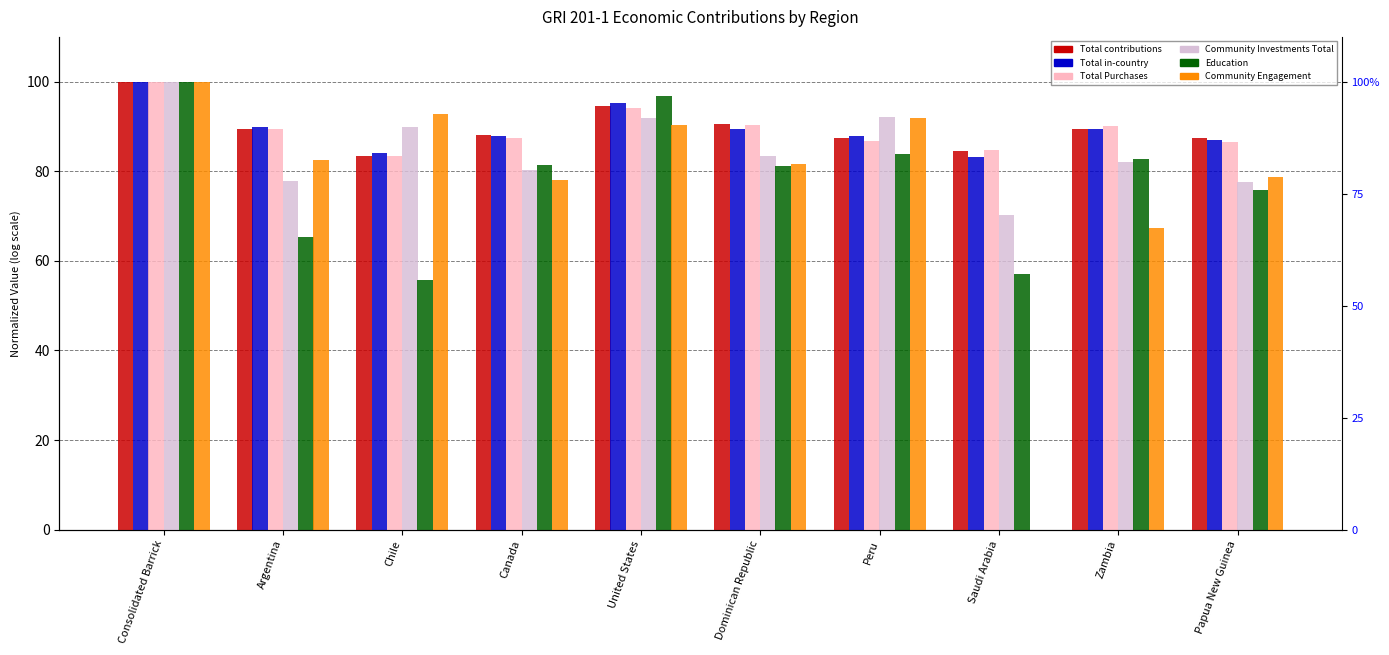

Which series has the largest total across all categories?

Total contributions